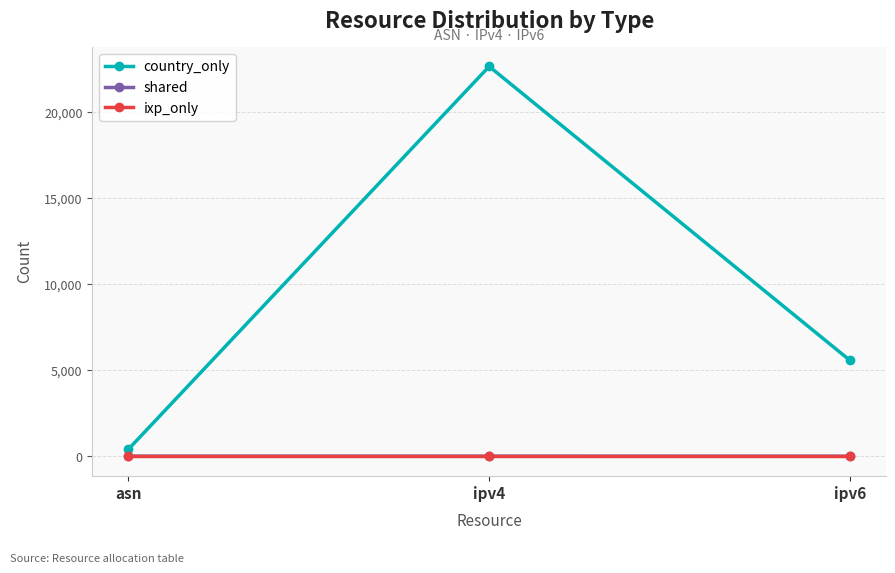

Which series has the widest spread of values?

country_only